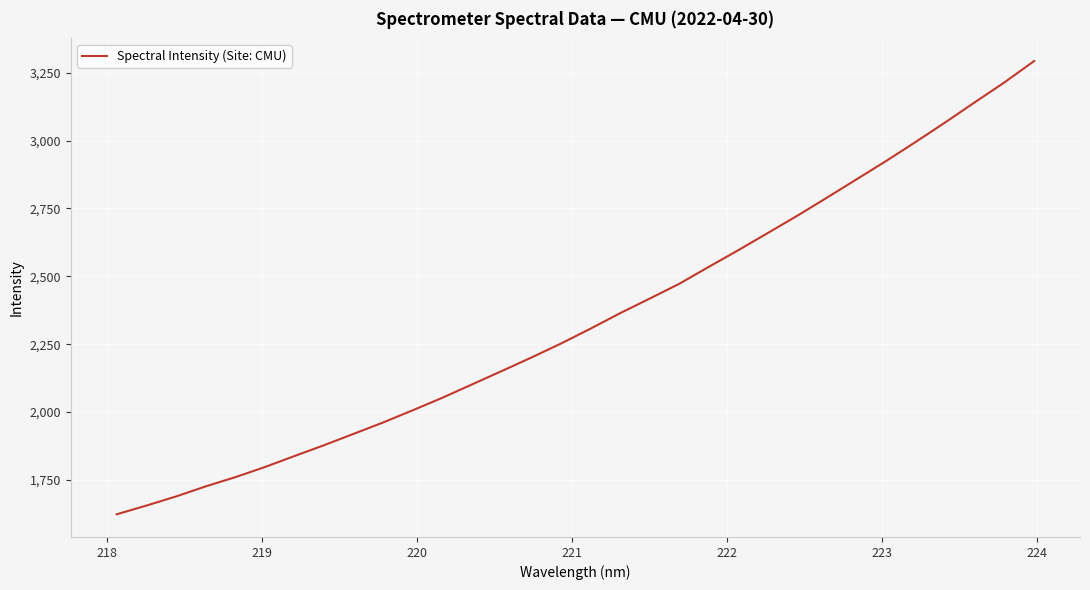

What is the difference between the second highest and second lowest values?

1560.3